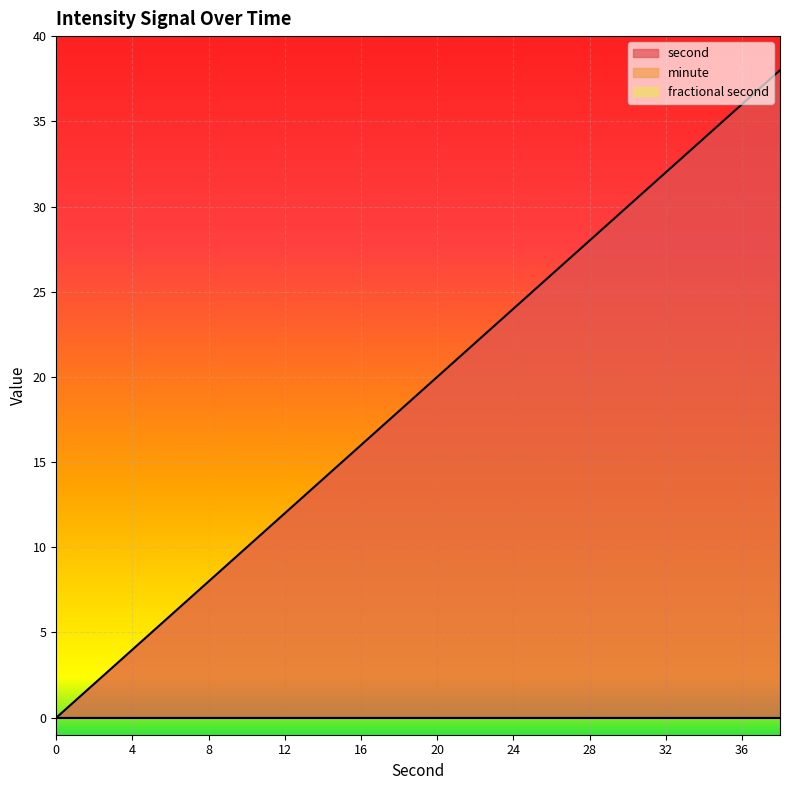

Between 4 and 38, which series saw the biggest shift?

second